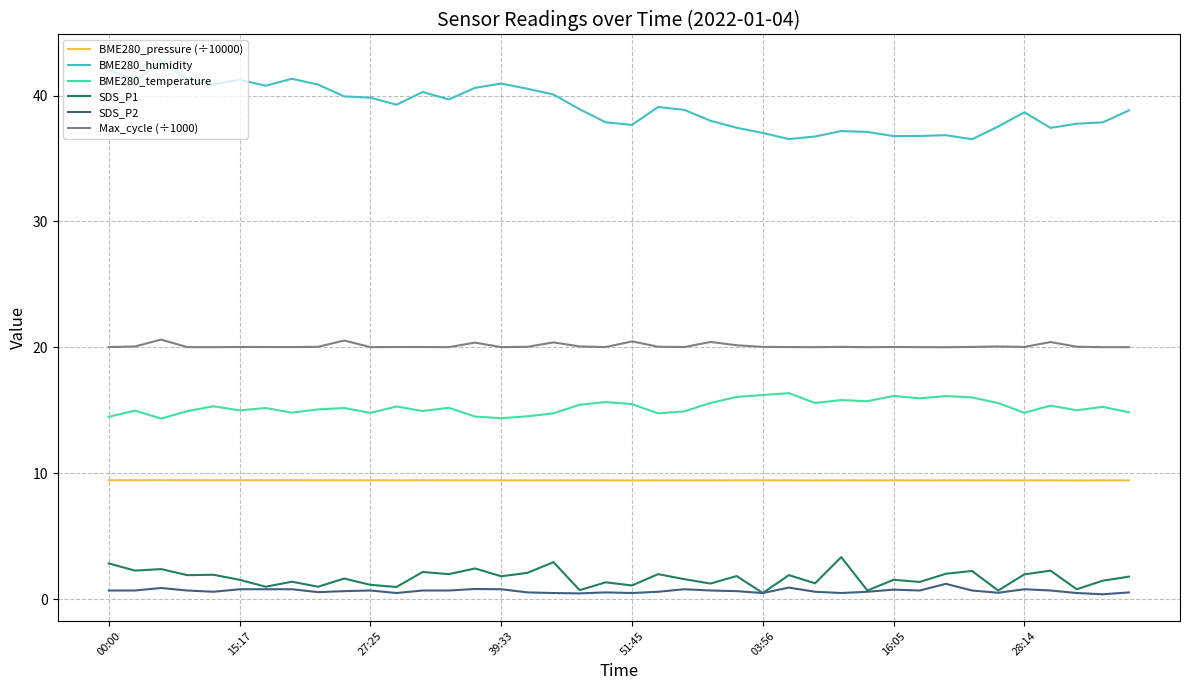

What is the highest value of the Max_cycle (÷1000) series?

20.6